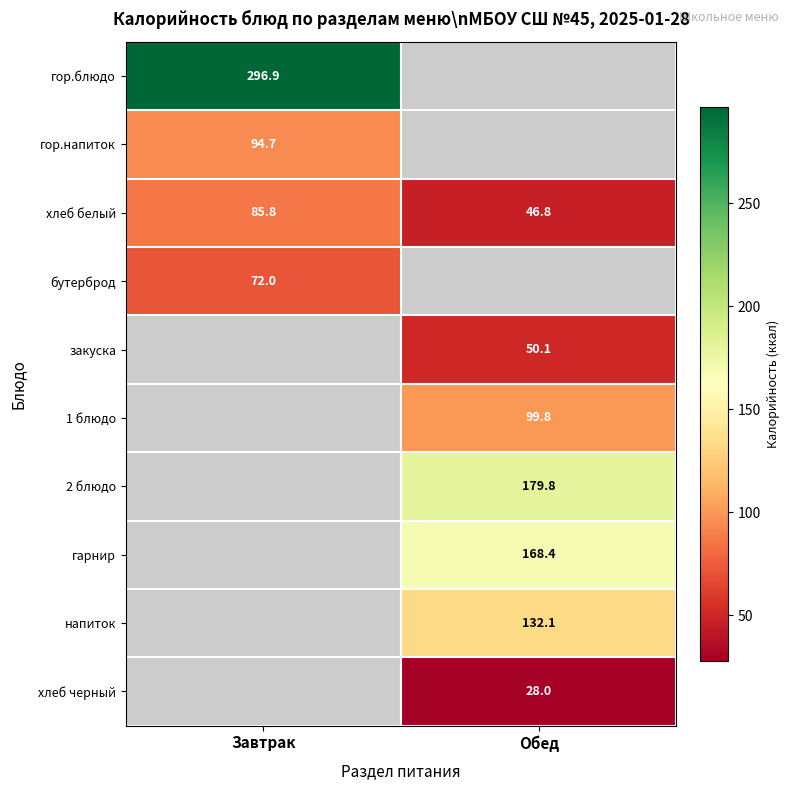

Which category has the lowest value across all series?

Обед